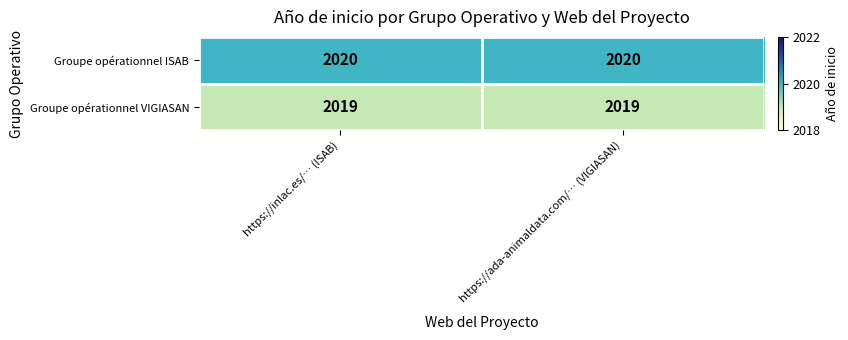

The Groupe opérationnel ISAB series shows 2020 at https://ada-animaldata.com/… (VIGIASAN). True or false?

True